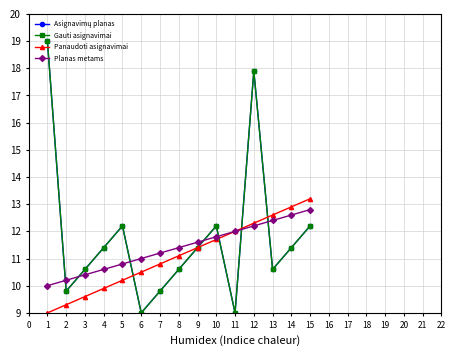

What is the value of the Planas metams point at the 7th from the left?

11.2